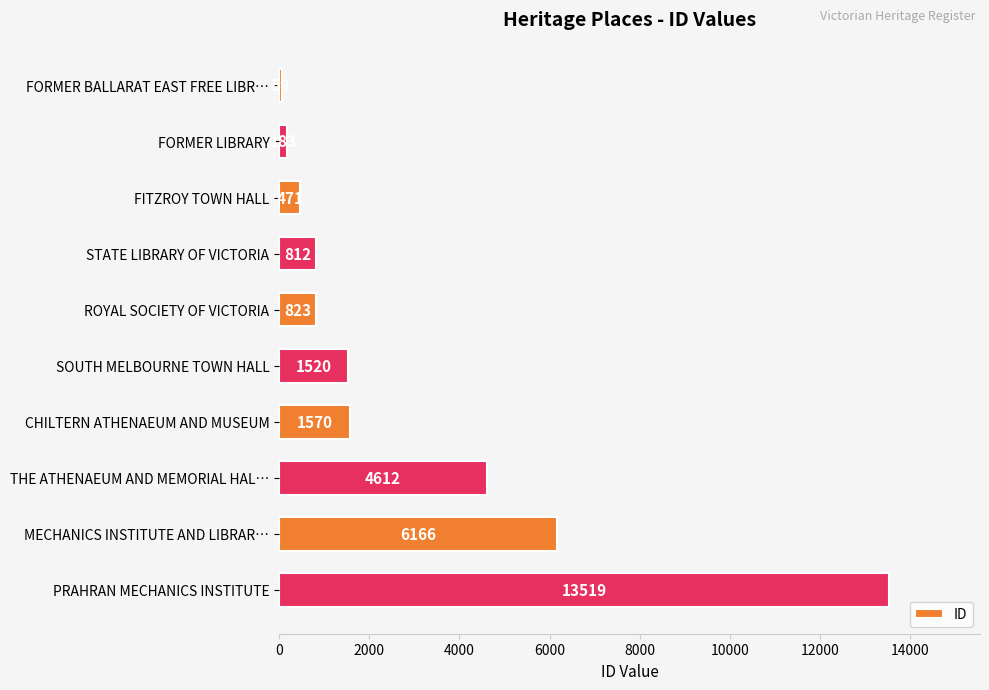

Does the chart contain any negative values?

No